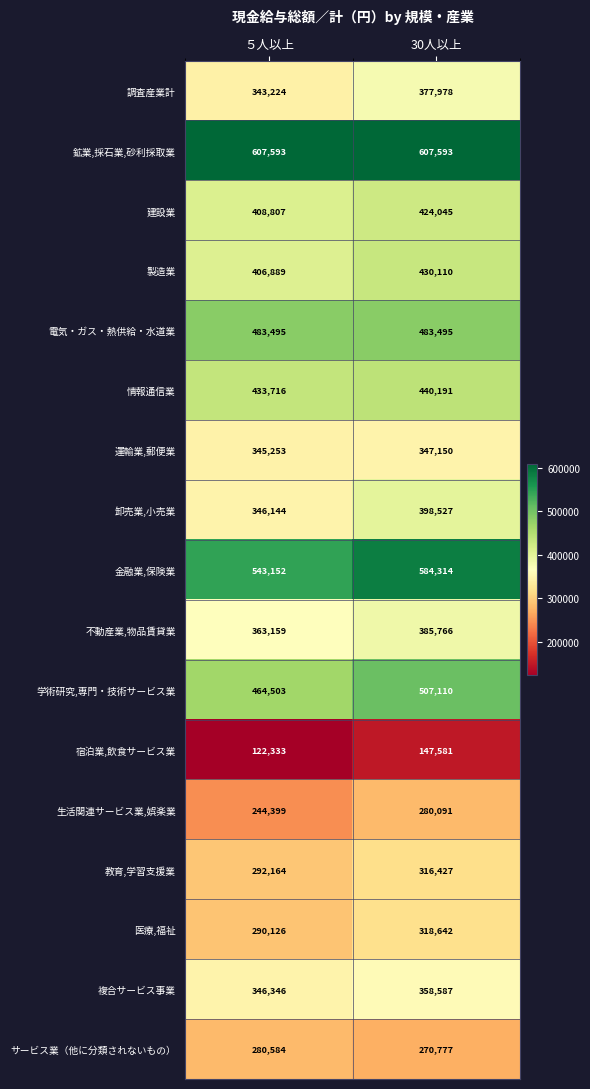

Is the value of 複合サービス事業 at 30人以上 greater than the value of 教育,学習支援業 at ５人以上?

Yes